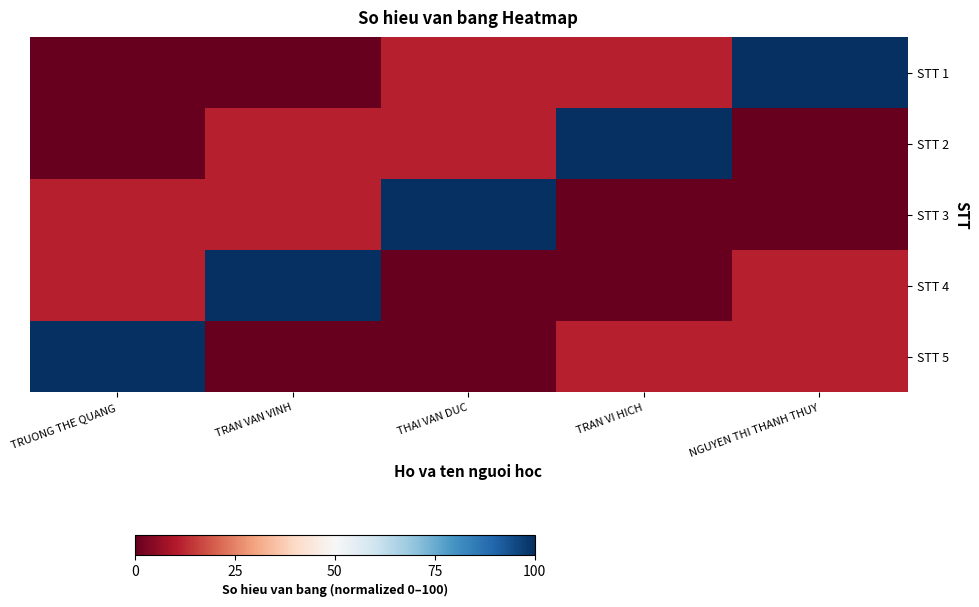

What is the difference between the highest and lowest values at THAI VAN DUC?

100.0